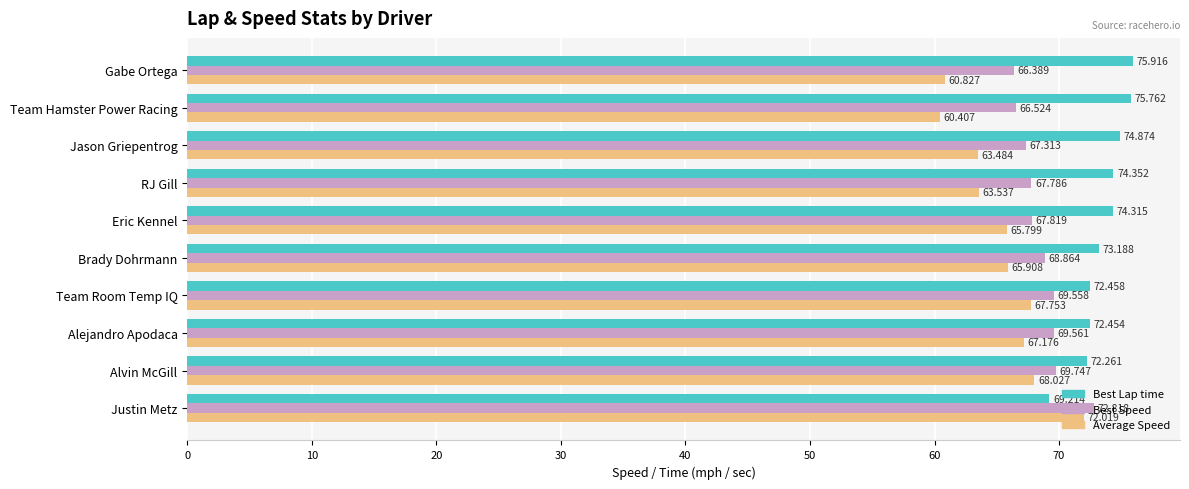

Rank the series by their average value, from lowest to highest.

Average Speed, Best Speed, Best Lap time